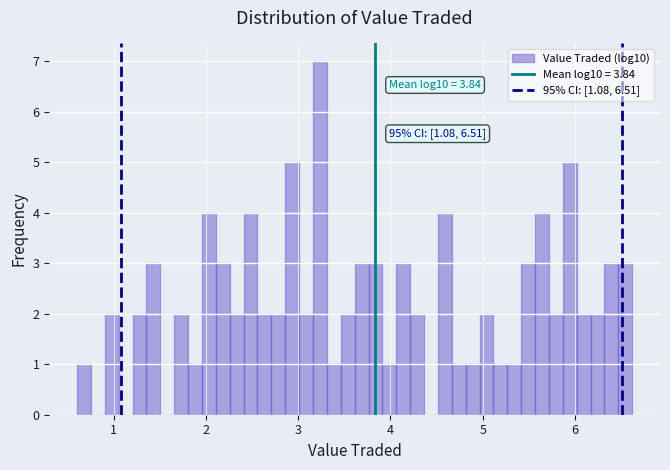

Read against the x-axis, roughly where is the centre of the tallest bar?

3.2